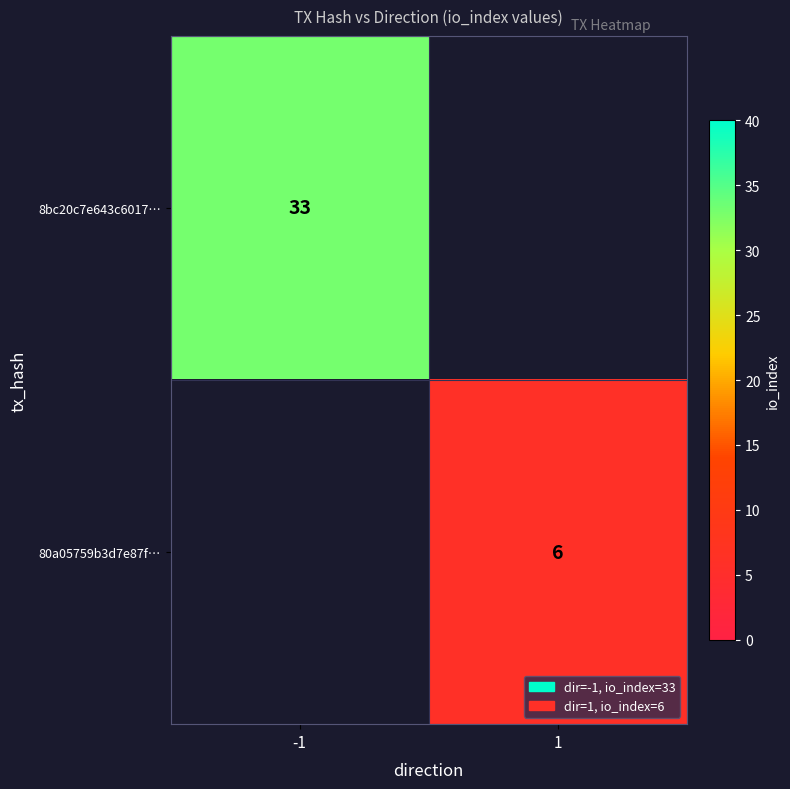

Is the value of 8bc20c7e643c6017… at -1 greater than the value of 80a05759b3d7e87f… at 1?

Yes